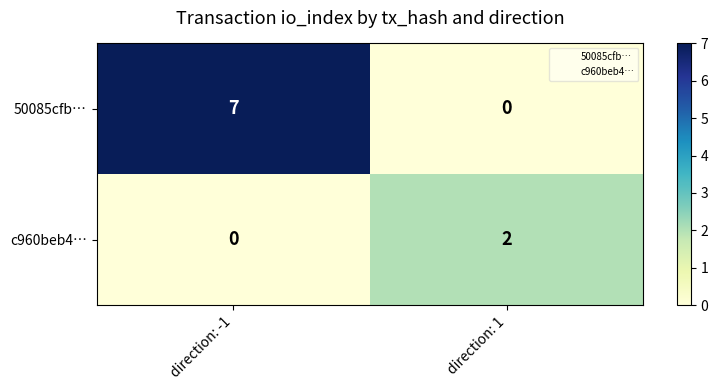

The value of c960beb4… at direction: 1 is 2. True or false?

True